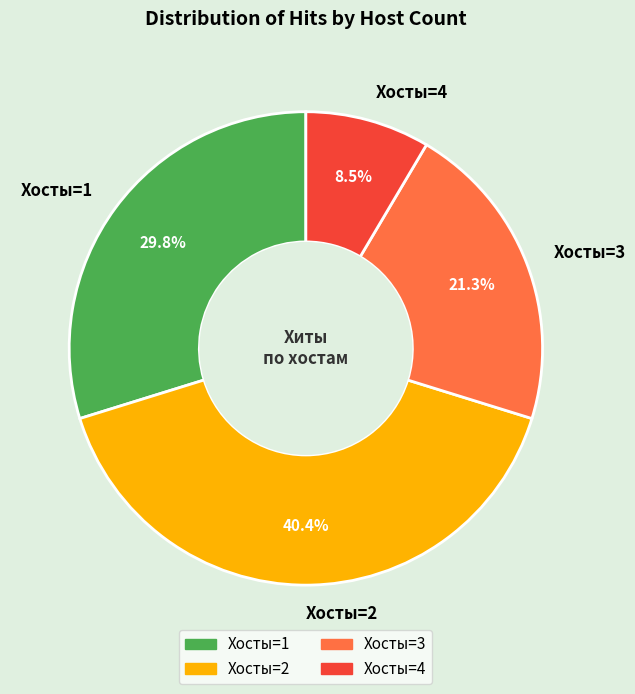

What portion of the pie excludes Хосты=2?

59.6%